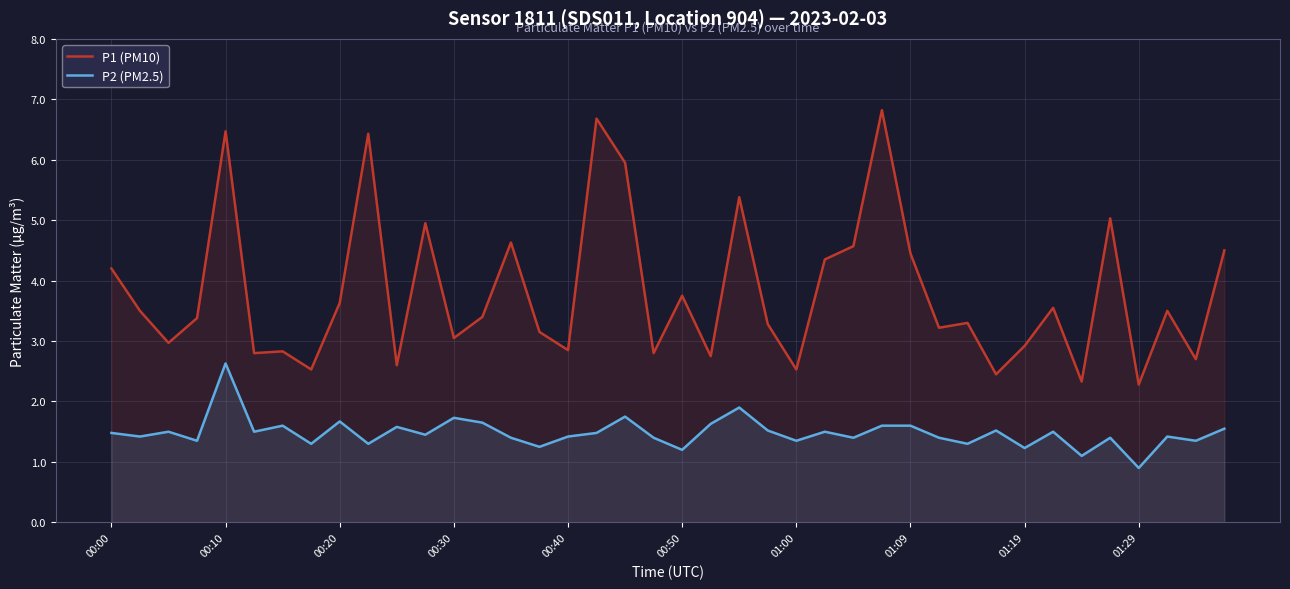

Which series has the largest total across all categories?

P1 (PM10)